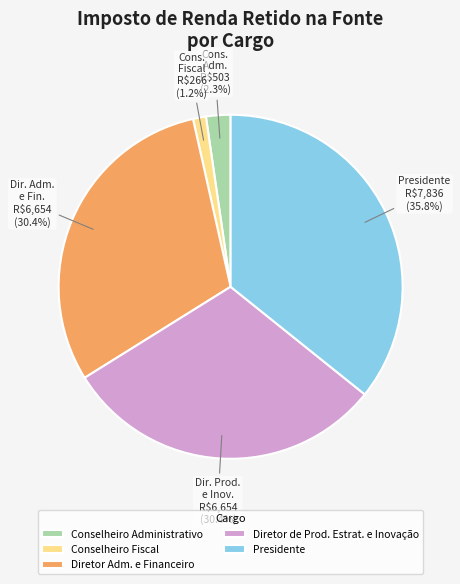

To the nearest percent, what is the difference between the largest and smallest slice percentages?

35%